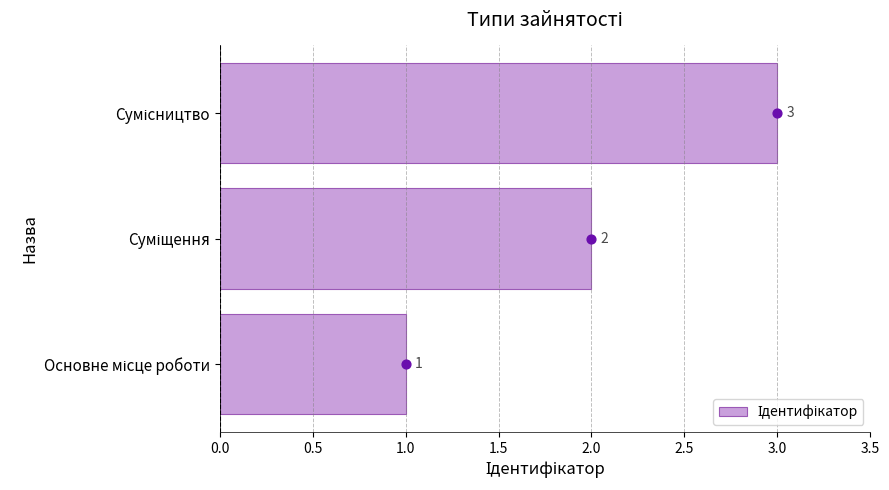

Which has a higher value, Сумісництво or Основне місце роботи?

Сумісництво